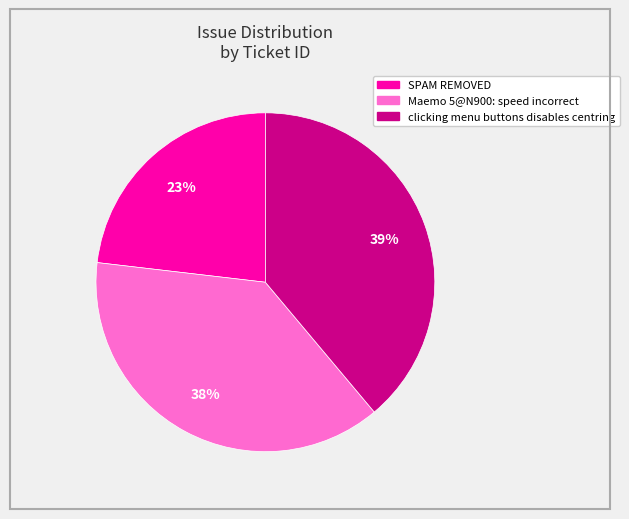

To the nearest percent, what is the difference between the SPAM REMOVED and clicking menu buttons disables centring slice percentages?

16%